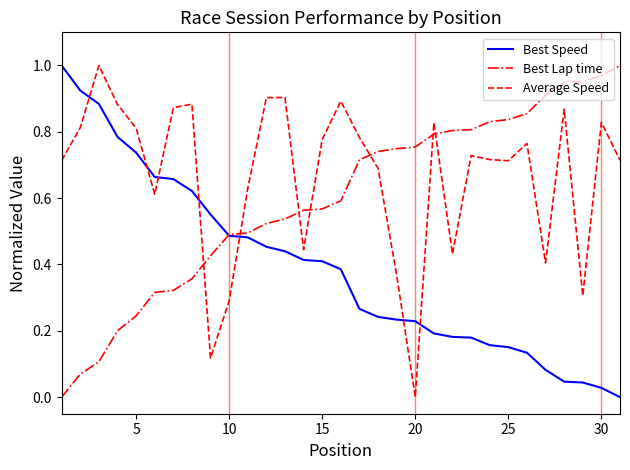

What is the sum of all Best Speed values?

12.1